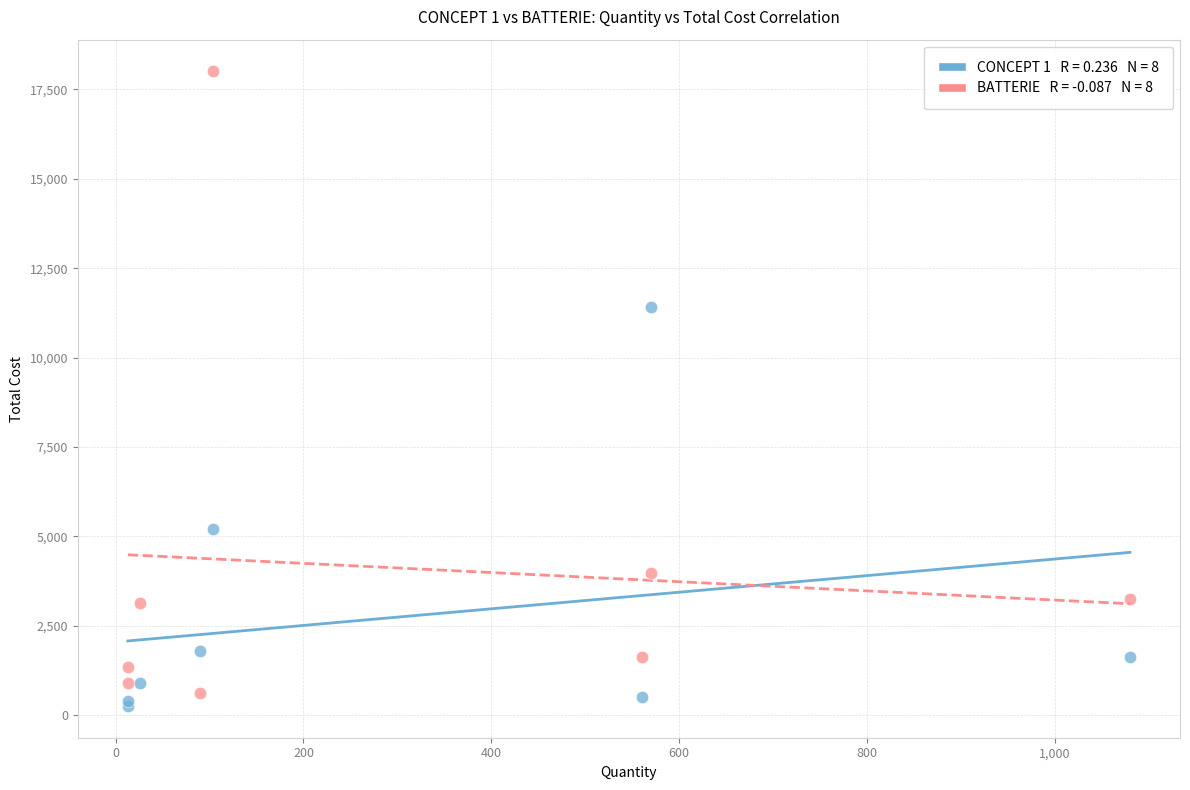

Across all series, what Y value is closest to 9130?

11400